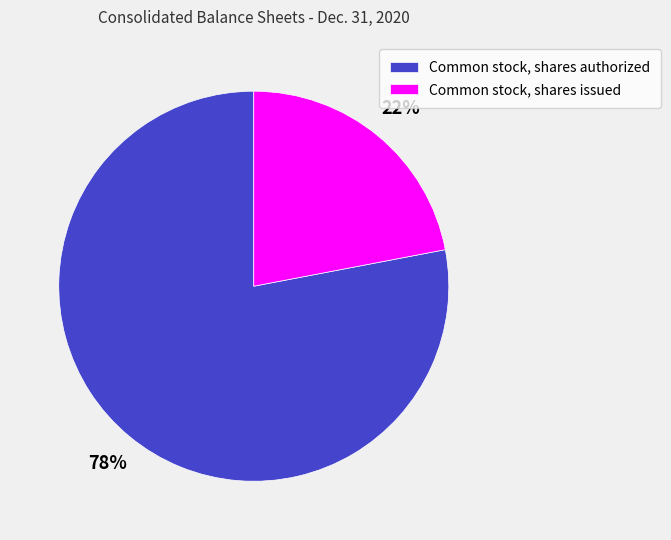

Count the number of slices in the pie.

2